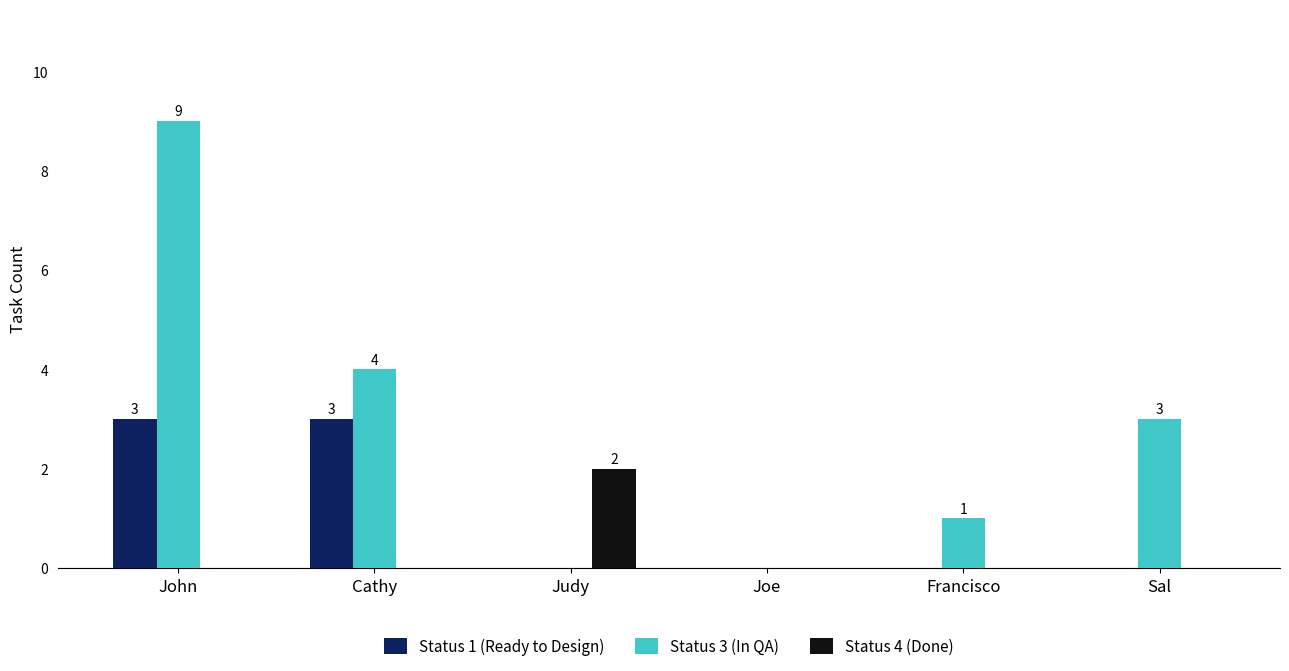

The Status 4 (Done) series shows -1 at Francisco. True or false?

False